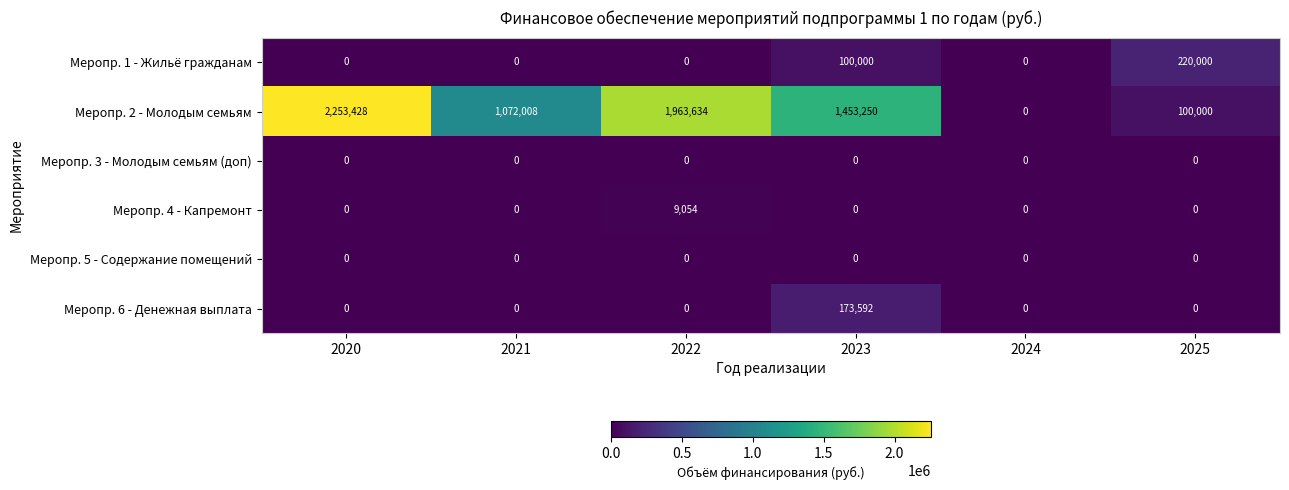

Rank the categories by Меропр. 2 - Молодым семьям value from highest to lowest.

2020, 2022, 2023, 2021, 2025, 2024